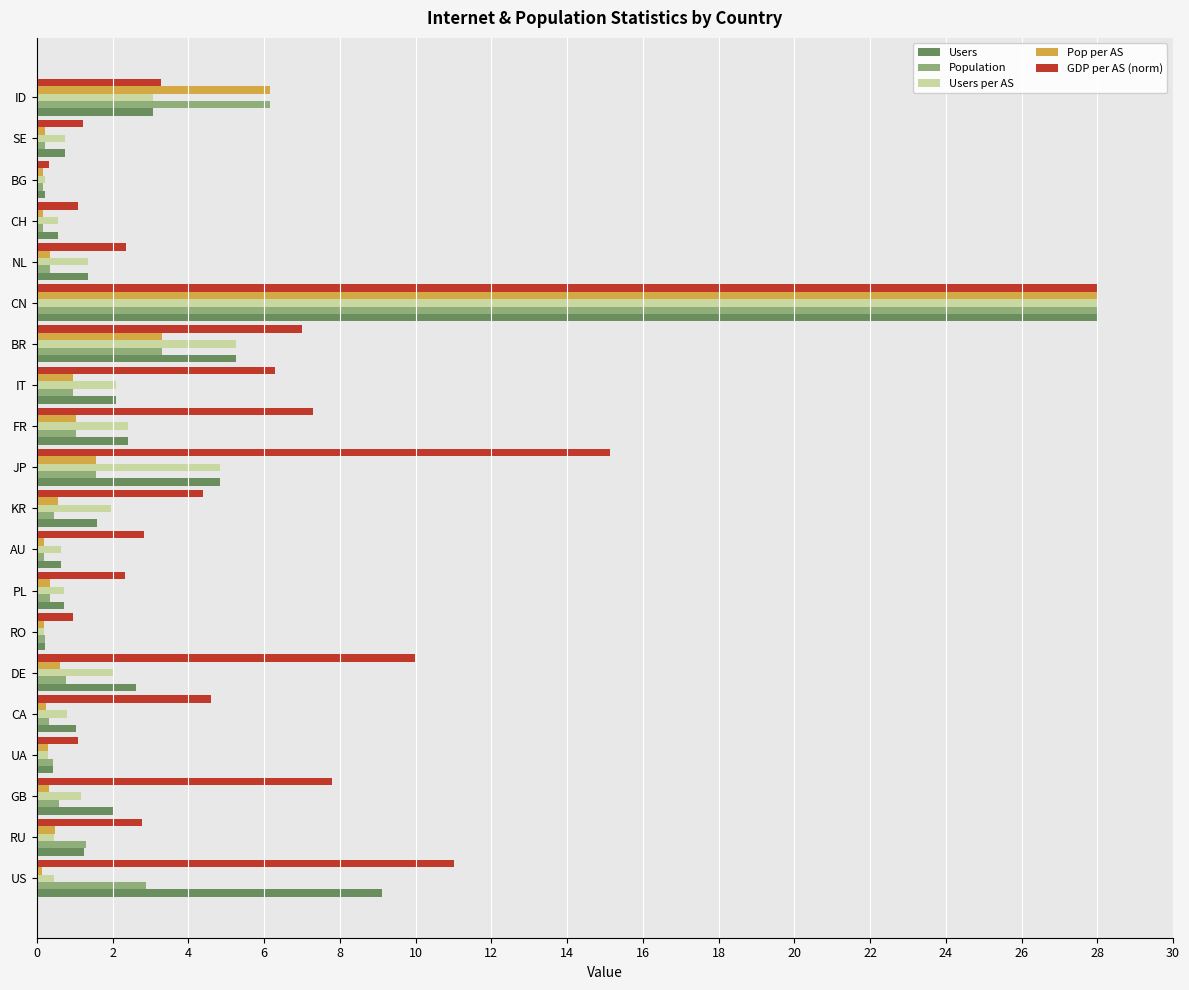

True or false: Users per AS has a value of 4.1 at ID.

False